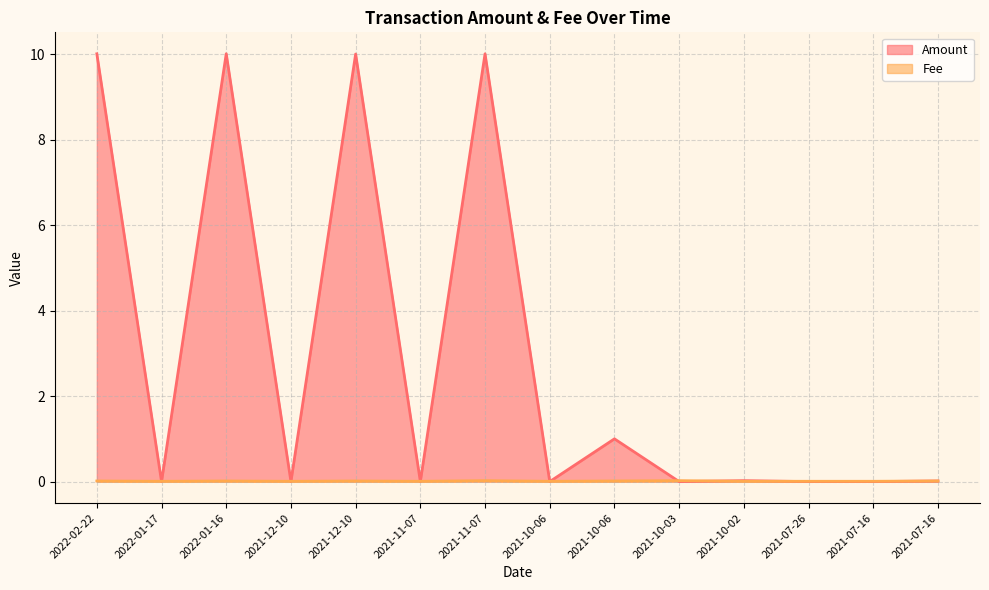

What is the label of the 12th point from the right?

2022-01-16